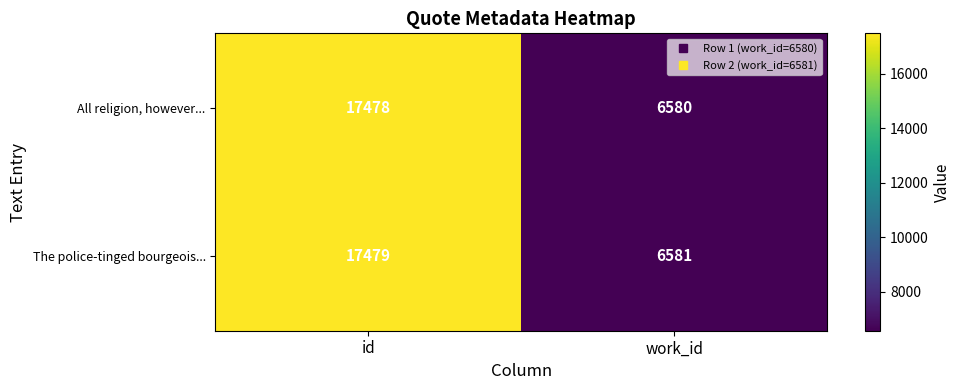

List the series in order of their overall mean, lowest first.

All religion, however..., The police-tinged bourgeois...